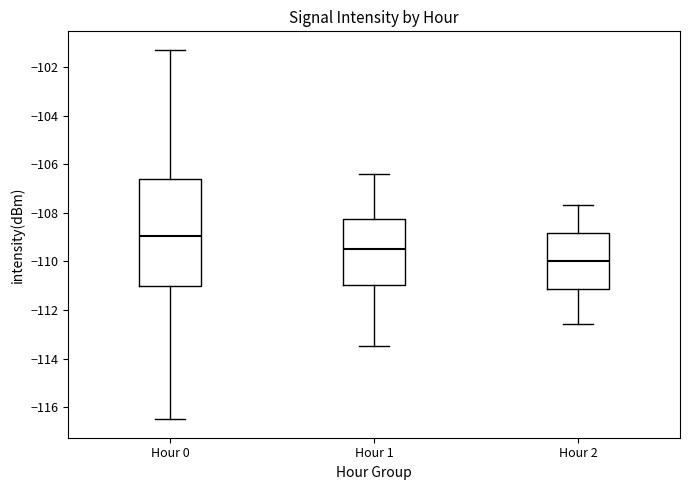

Comparing the boxes themselves (not the whiskers), which one is the tallest?

Hour 0